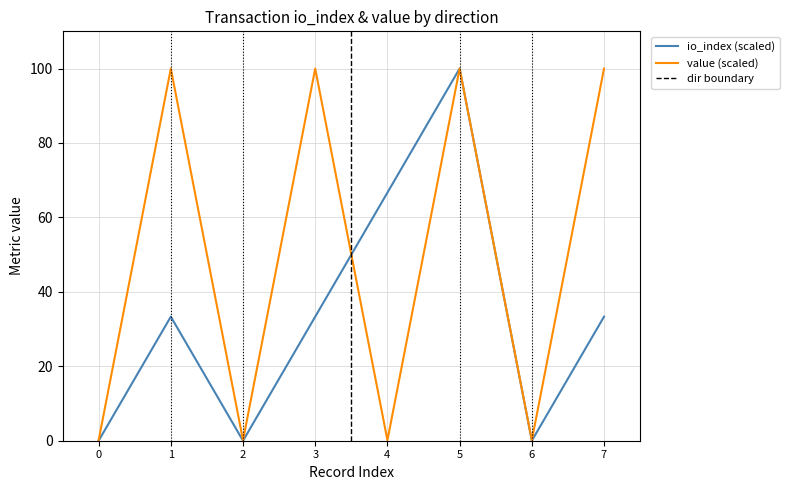

Rank the series by their average value, from highest to lowest.

value, io_index